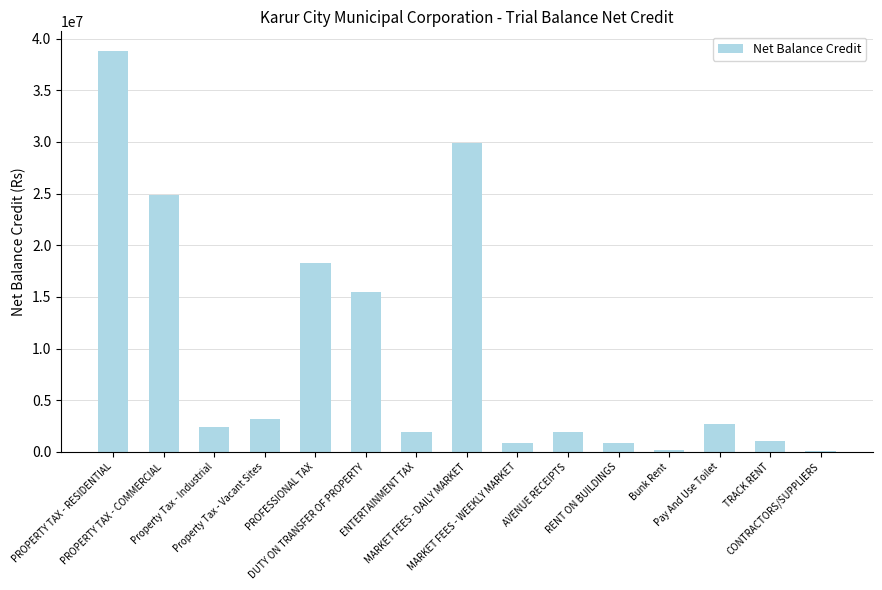

What is the approximate value at PROPERTY TAX - COMMERCIAL?

24892075.9